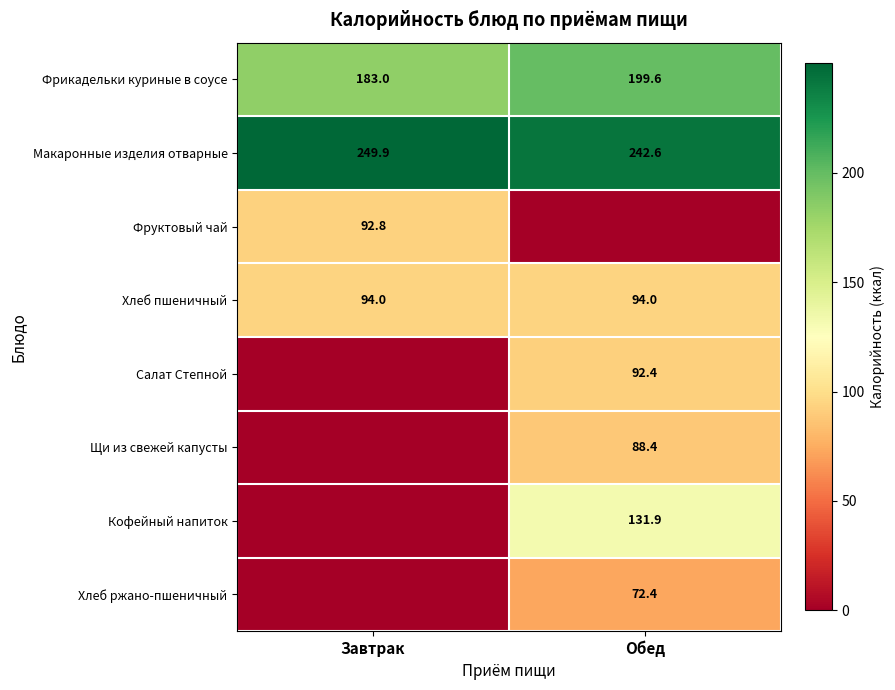

The value of Фрикадельки куриные в соусе at Завтрак is 183.0. True or false?

True